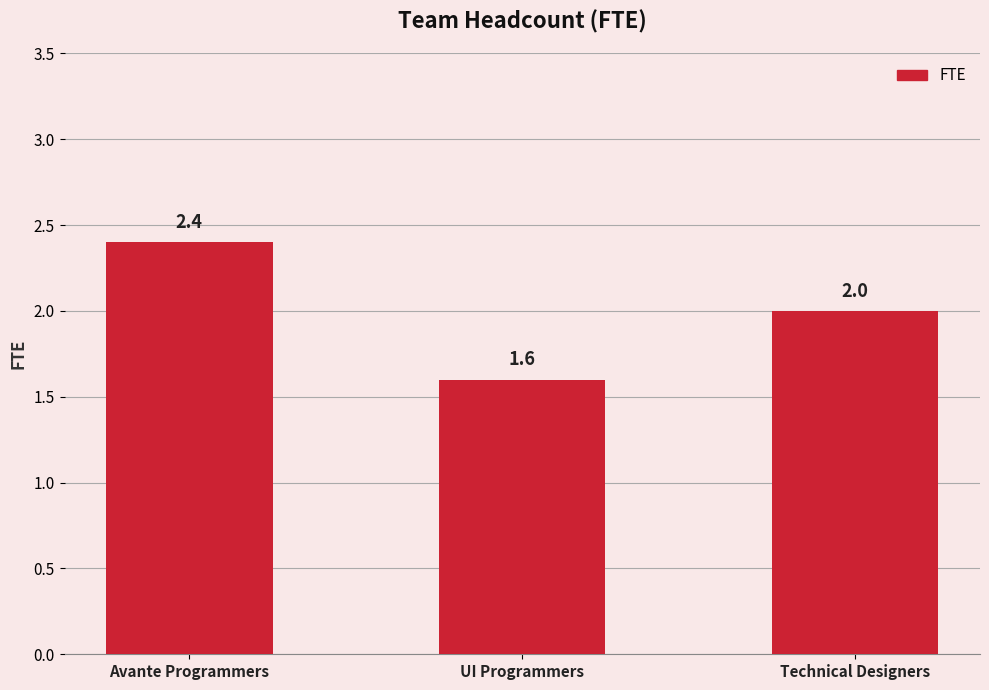

Count the number of data series in this chart.

1